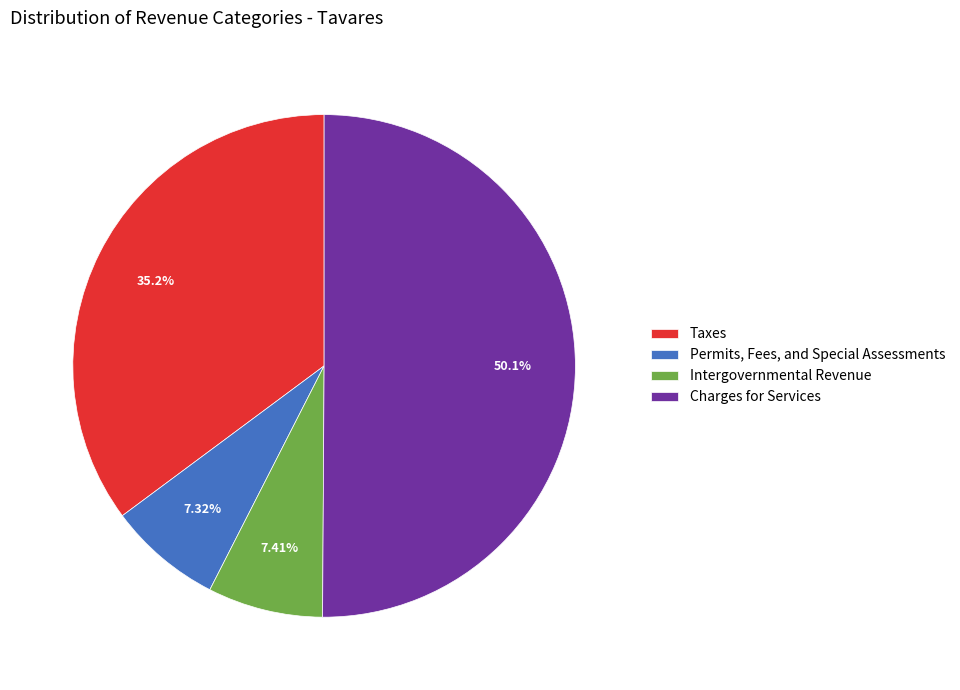

Is it true that Permits, Fees, and Special Assessments is 1% of the pie?

False